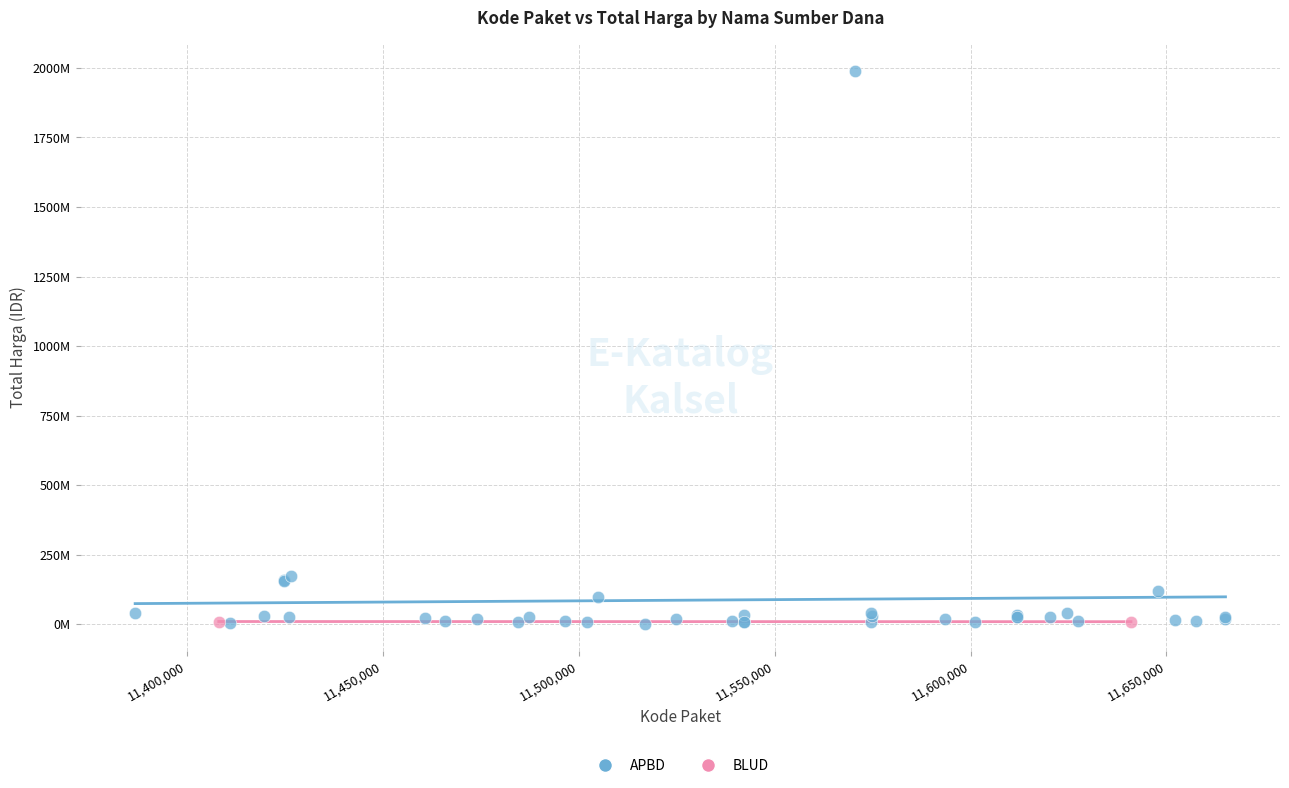

What are all the series names shown in the legend?

APBD, BLUD